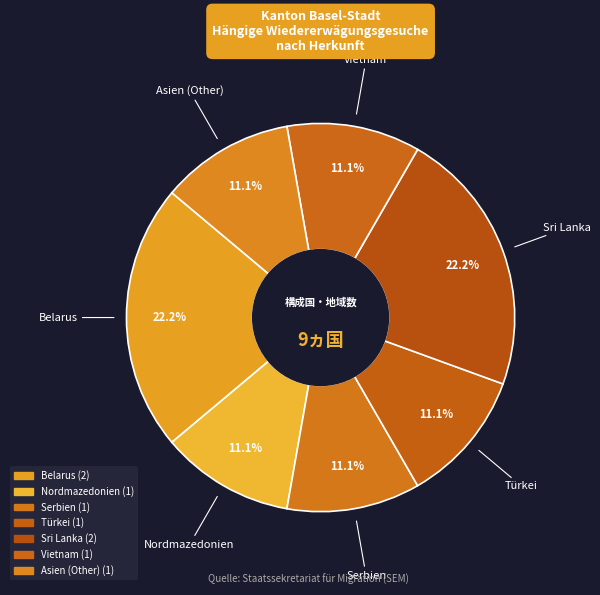

True or false: Asien (Other) accounts for 11% of the total.

True